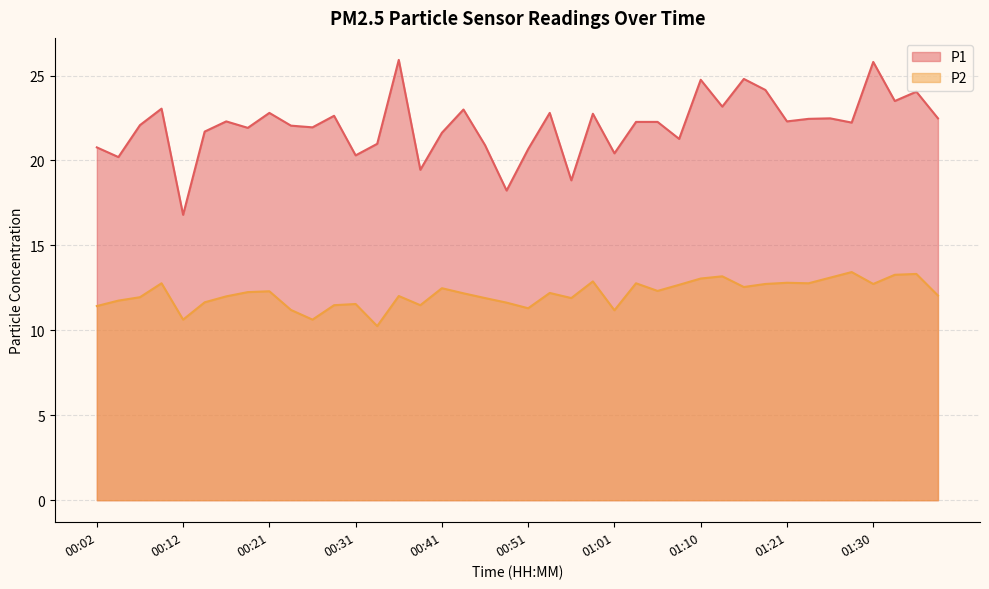

Is it true that P2 equals 6.4 at 01:06?

False